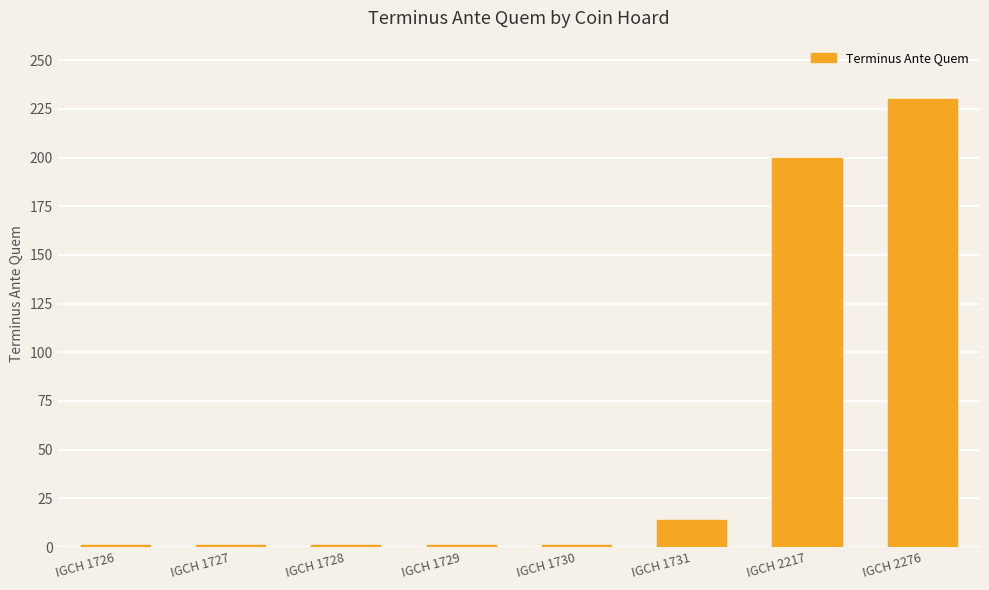

How many bars are there in total?

8